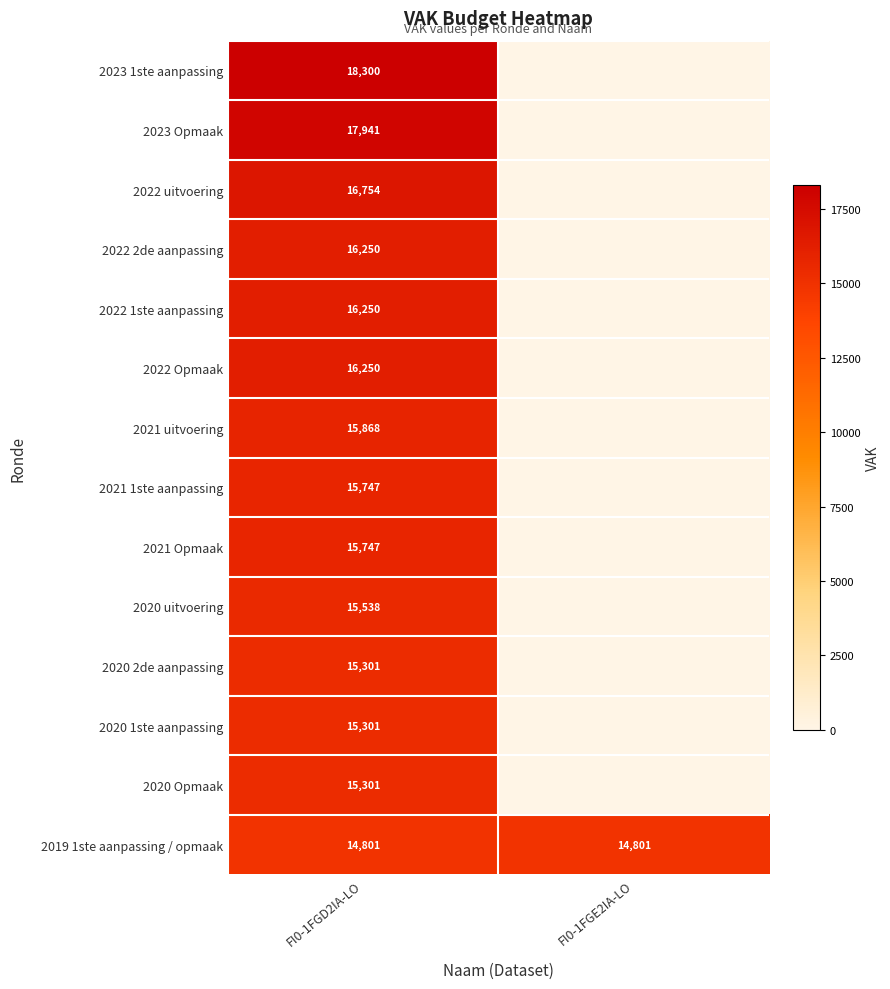

What is the spread (max minus min) of values at FI0-1FGE2IA-LO?

14801